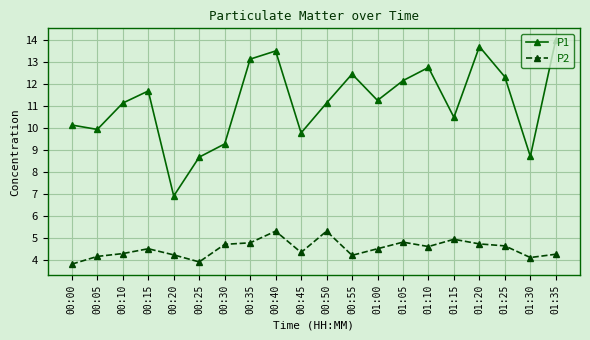

What is the smallest value displayed?

3.8